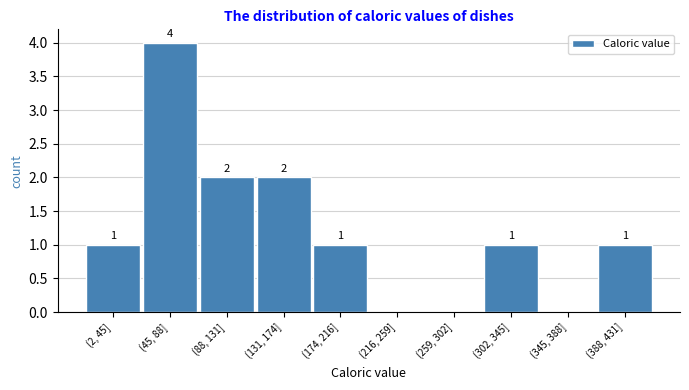

Reading left to right, transcribe all the data shown in this chart.

(2, 45]=1	(45, 88]=4	(88, 131]=2	(131, 174]=2	(174, 216]=1	(216, 259]=0	(259, 302]=0	(302, 345]=1	(345, 388]=0	(388, 431]=1